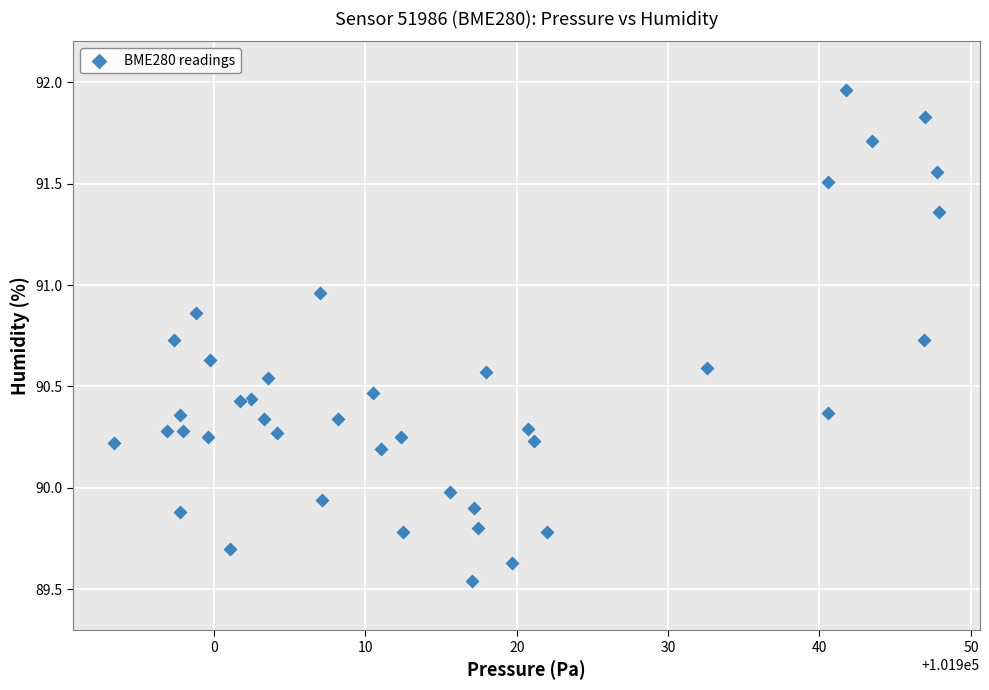

What is the range of X values (max minus min)?

54.5